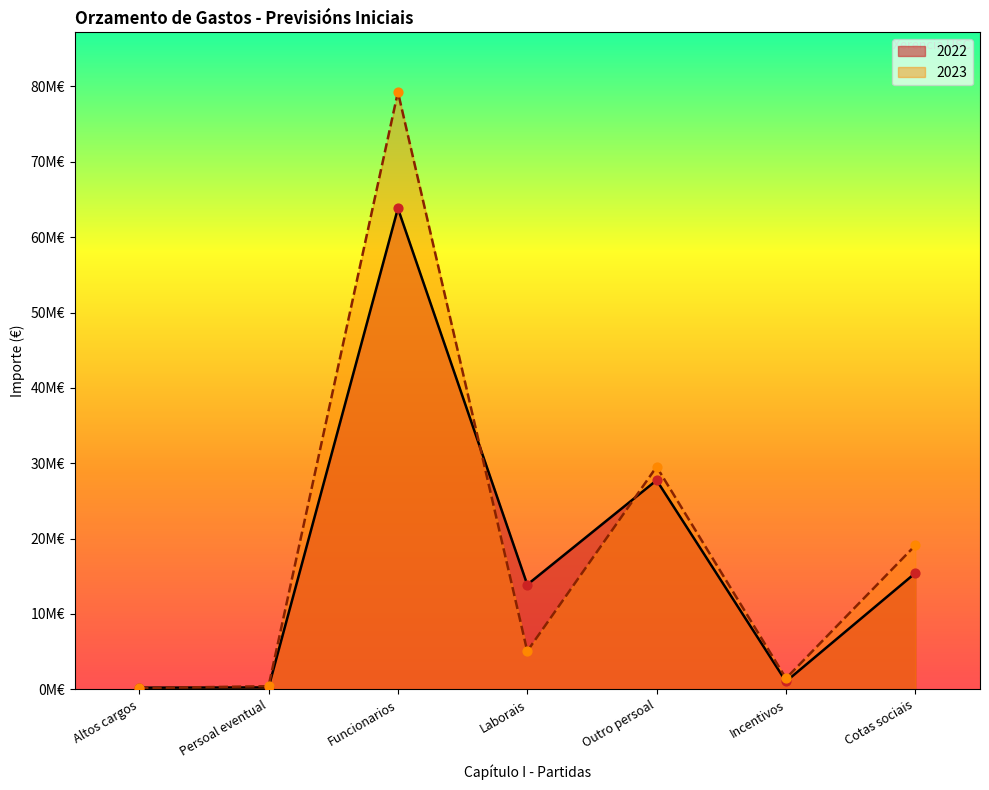

Which series has the largest total across all categories?

2023